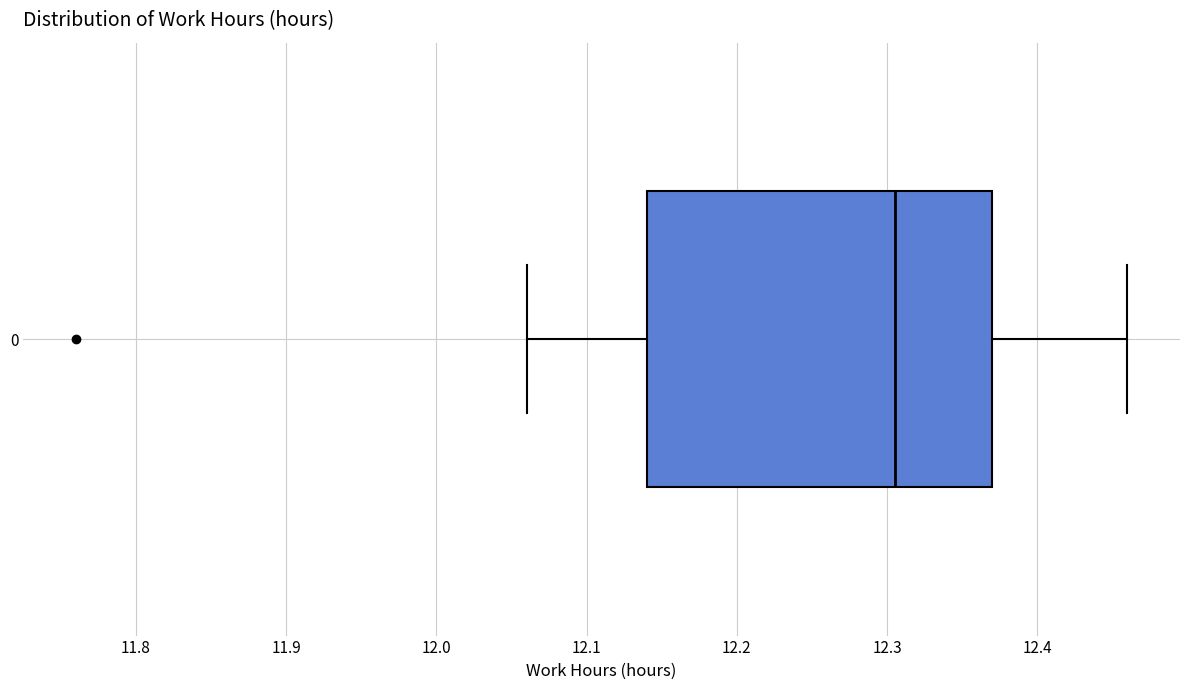

Read this box plot against the x-axis: the position of the median line, the range covered by the box, and the ends of both whiskers. The values are not printed on the chart, so give them approximately, as read against the axis.

median 12.31, box 12.14 to 12.37, whiskers 12.06 to 12.46